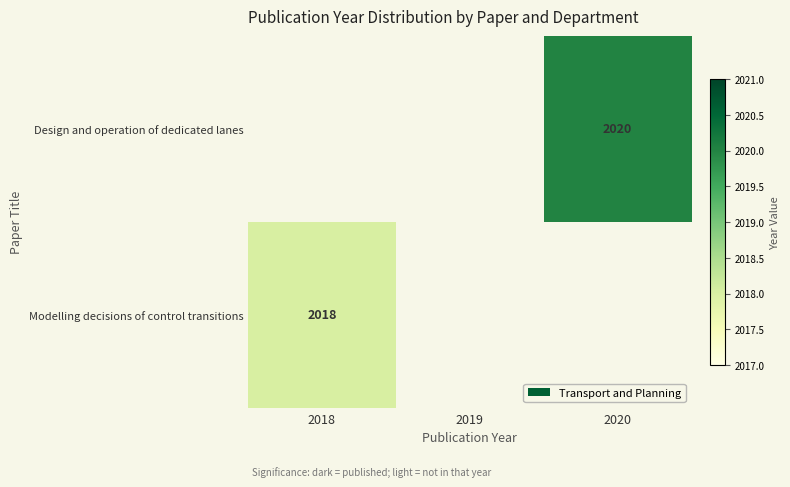

The value of Modelling decisions of control transitions at 2018 is 496. True or false?

False